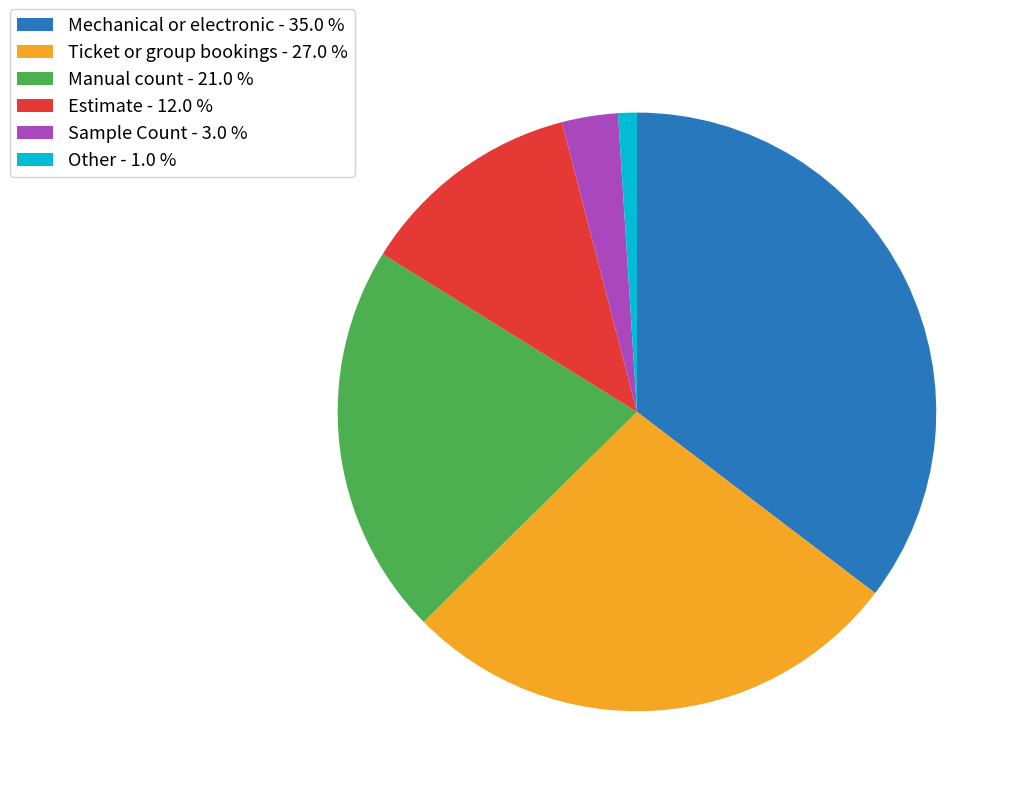

How many slices are in this pie chart?

6